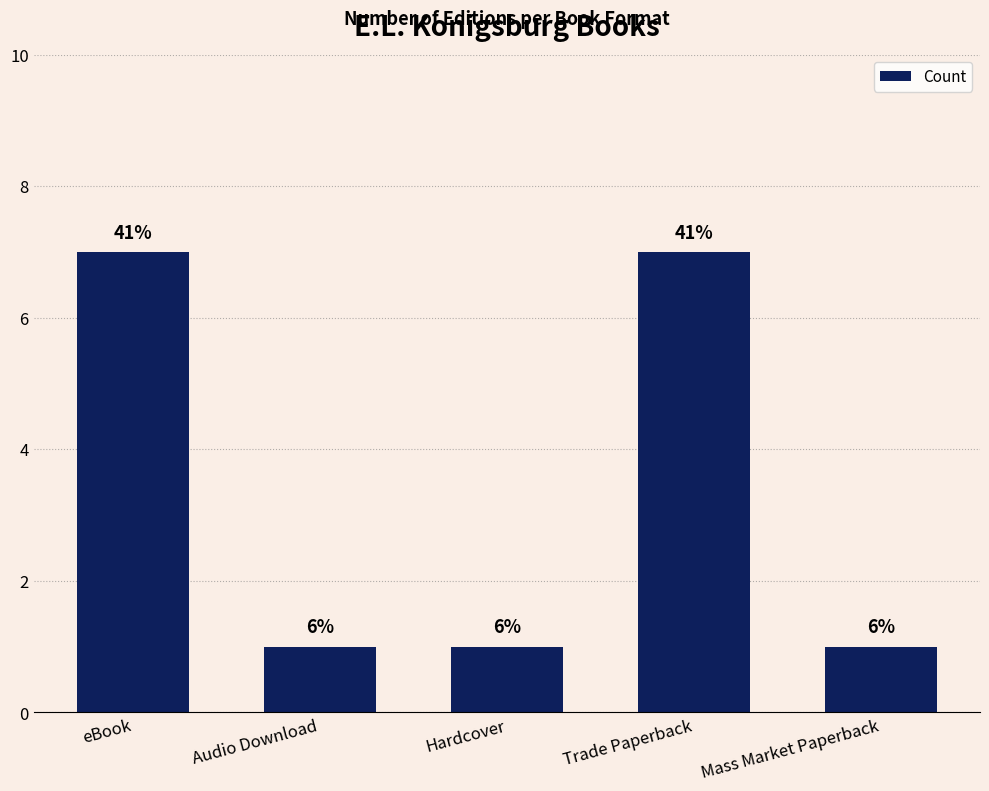

Which has a higher value, Trade Paperback or Audio Download?

Trade Paperback